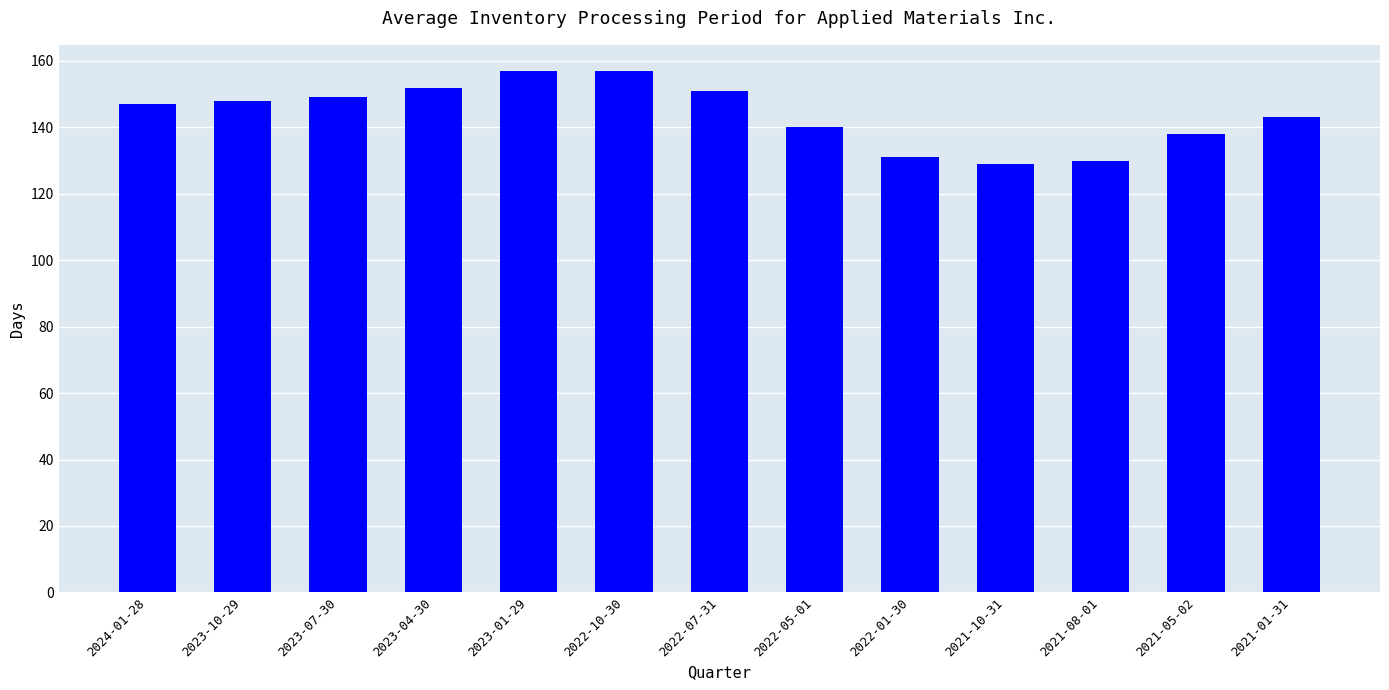

Reading left to right, extract all data points from this chart.

2024-01-28=147	2023-10-29=148	2023-07-30=149	2023-04-30=152	2023-01-29=157	2022-10-30=157	2022-07-31=151	2022-05-01=140	2022-01-30=131	2021-10-31=129	2021-08-01=130	2021-05-02=138	2021-01-31=143